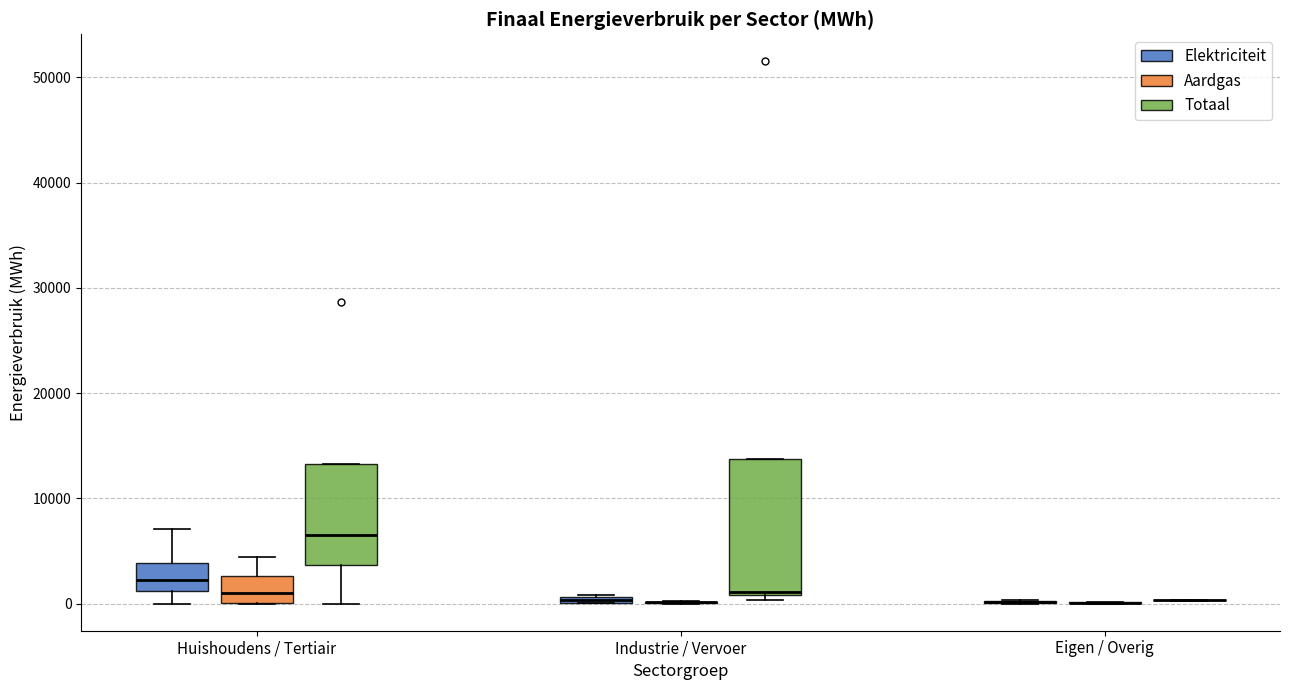

Comparing the boxes themselves (not the whiskers), which one is the tallest?

Industrie / Vervoer (Totaal)